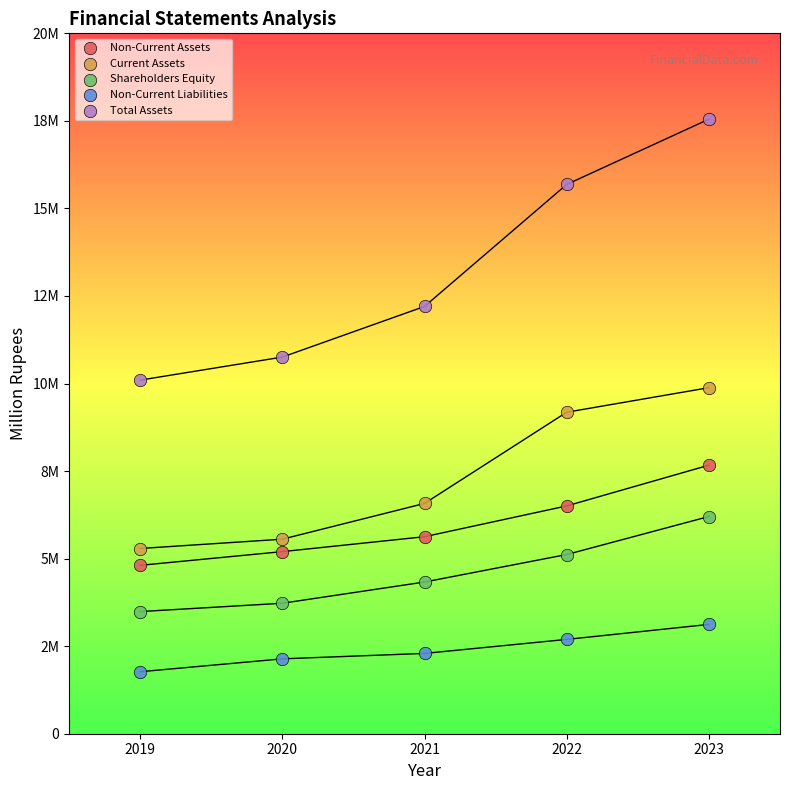

Which series has the widest spread of Y values?

Total Assets